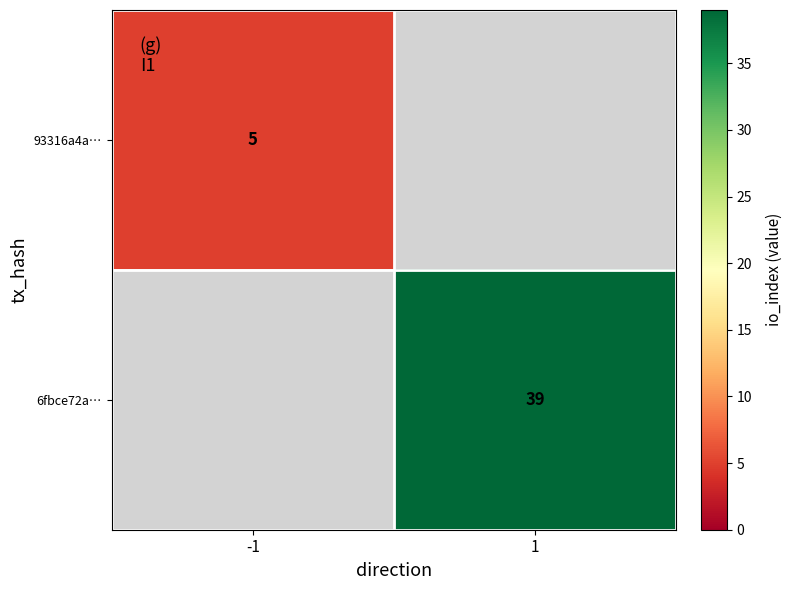

The value of 6fbce72a… at 1 is 19. True or false?

False